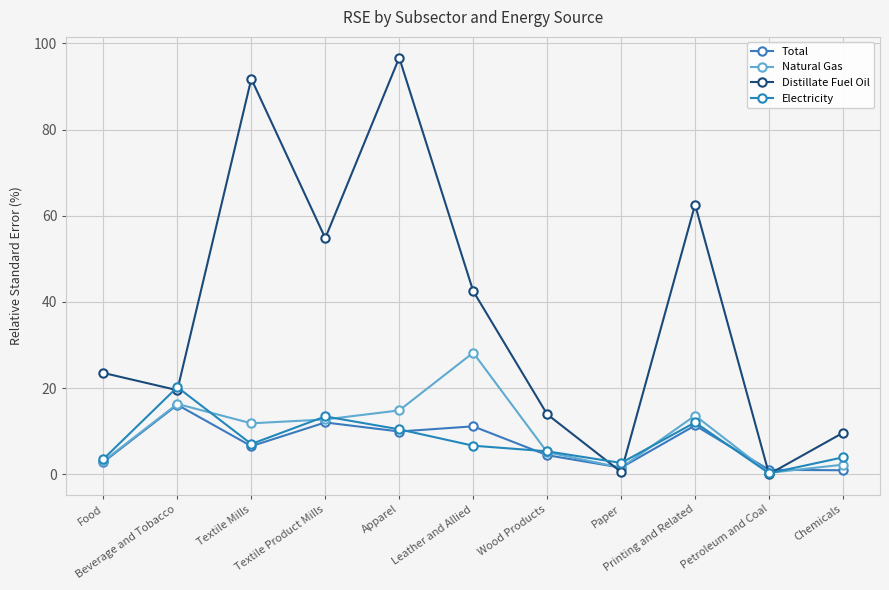

How many data points does each series have?

11